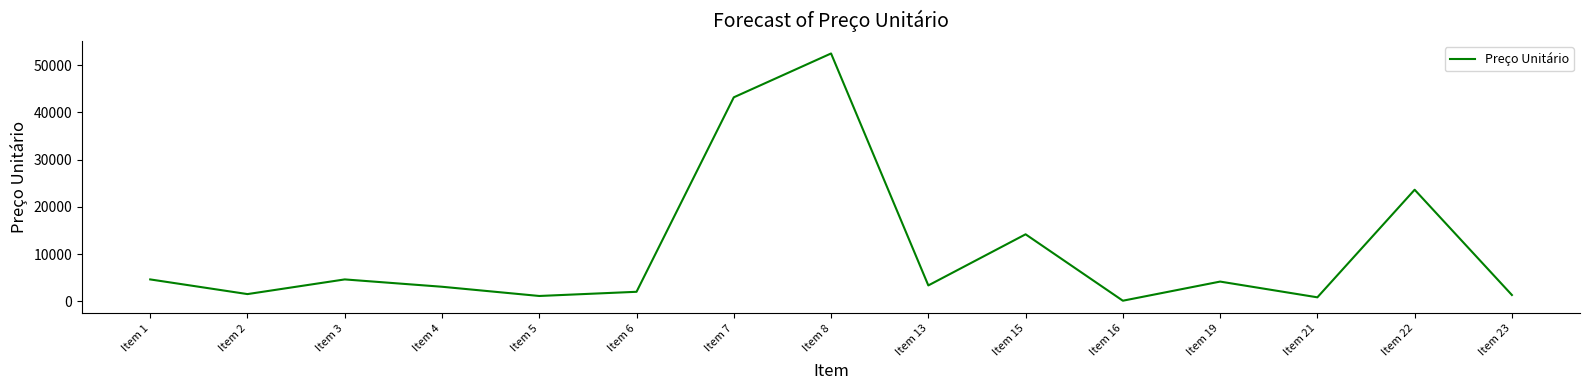

Where is the data nearest to the value 26315?

Item 22